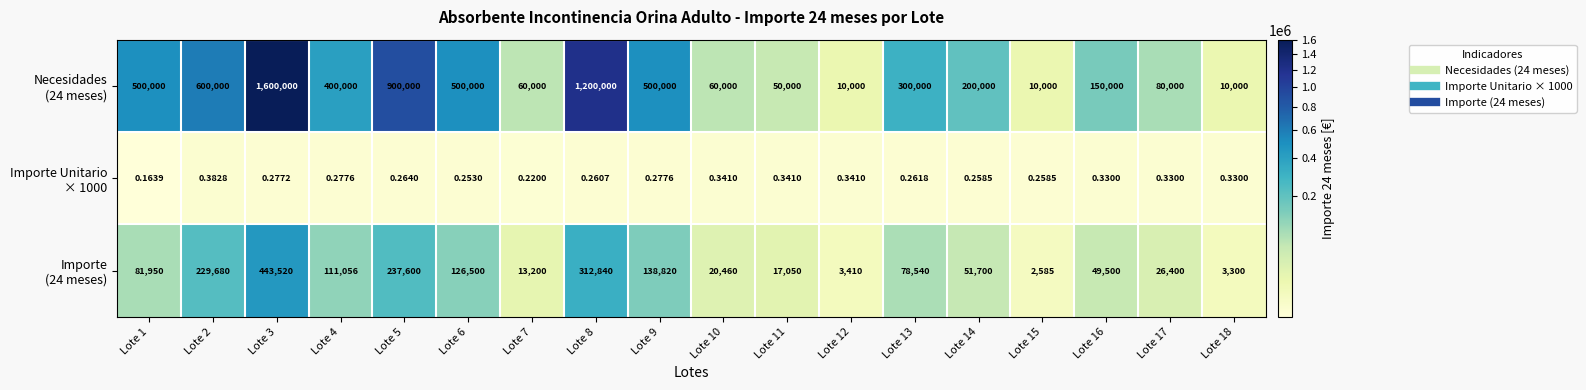

How many categories are shown in the chart?

18